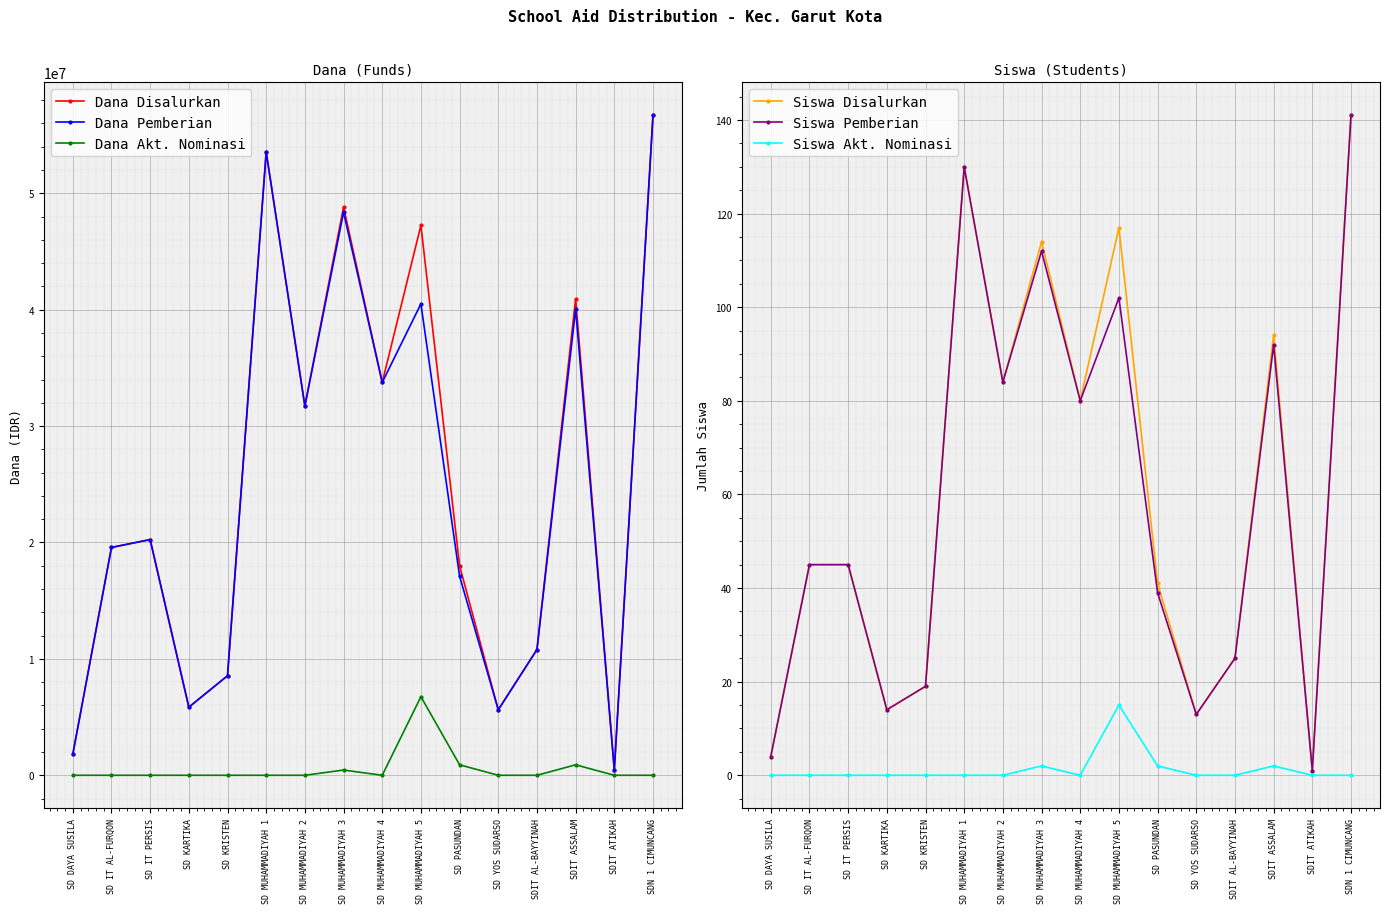

What position from the left is SD YOS SUDARSO?

12